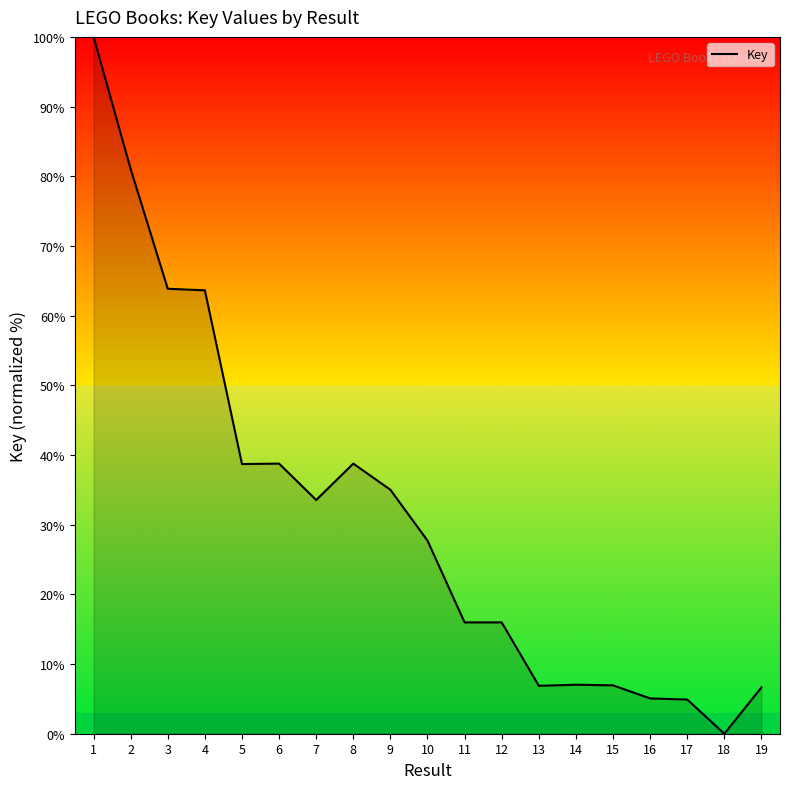

How many lines are shown in the chart?

1